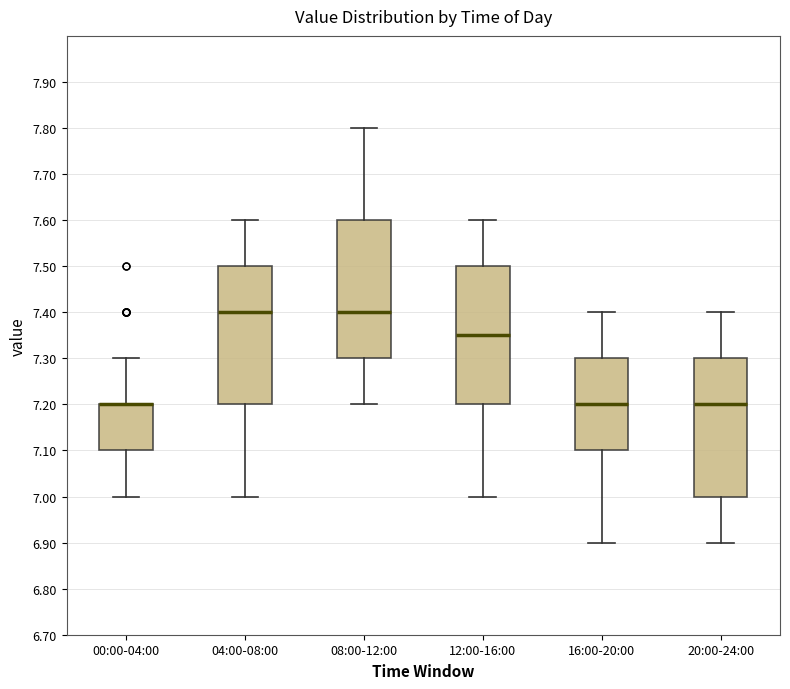

Reading left to right, read every box against the y-axis: the position of its median line, the range the box covers, and the ends of its whiskers. The values are not printed on the chart, so give them approximately, as read against the axis.

00:00-04:00: median 7.20 (drawn on the box's upper edge), box 7.10 to 7.20, whiskers 7.00 to 7.30
04:00-08:00: median 7.40, box 7.20 to 7.50, whiskers 7.00 to 7.60
08:00-12:00: median 7.40, box 7.30 to 7.60, whiskers 7.20 to 7.80
12:00-16:00: median 7.35, box 7.20 to 7.50, whiskers 7.00 to 7.60
16:00-20:00: median 7.20, box 7.10 to 7.30, whiskers 6.90 to 7.40
20:00-24:00: median 7.20, box 7.00 to 7.30, whiskers 6.90 to 7.40